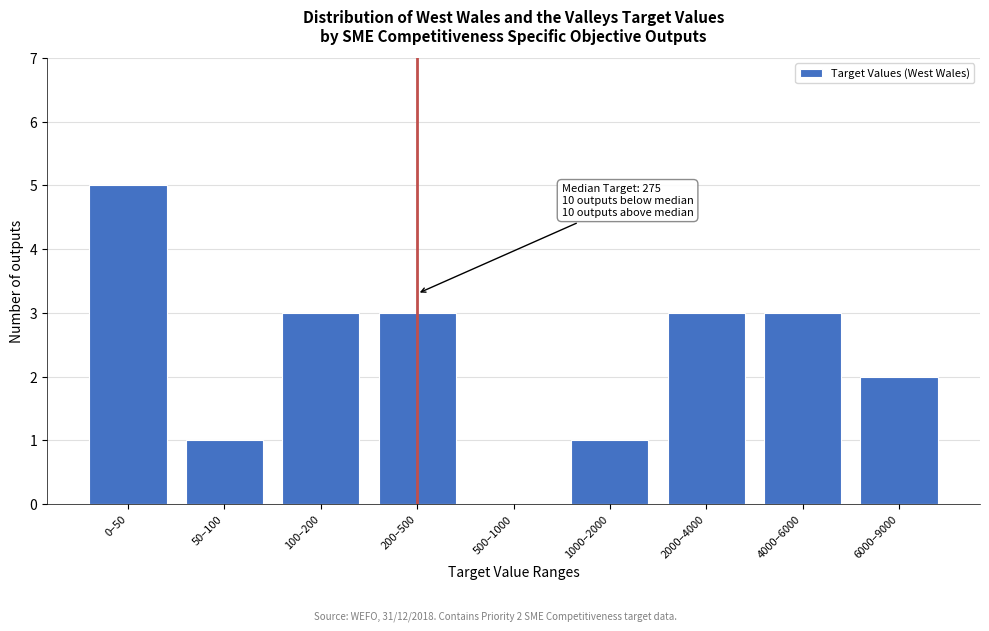

Reading left to right, what are all the values shown in this chart?

0–50=5	50–100=1	100–200=3	200–500=3	500–1000=0	1000–2000=1	2000–4000=3	4000–6000=3	6000–9000=2